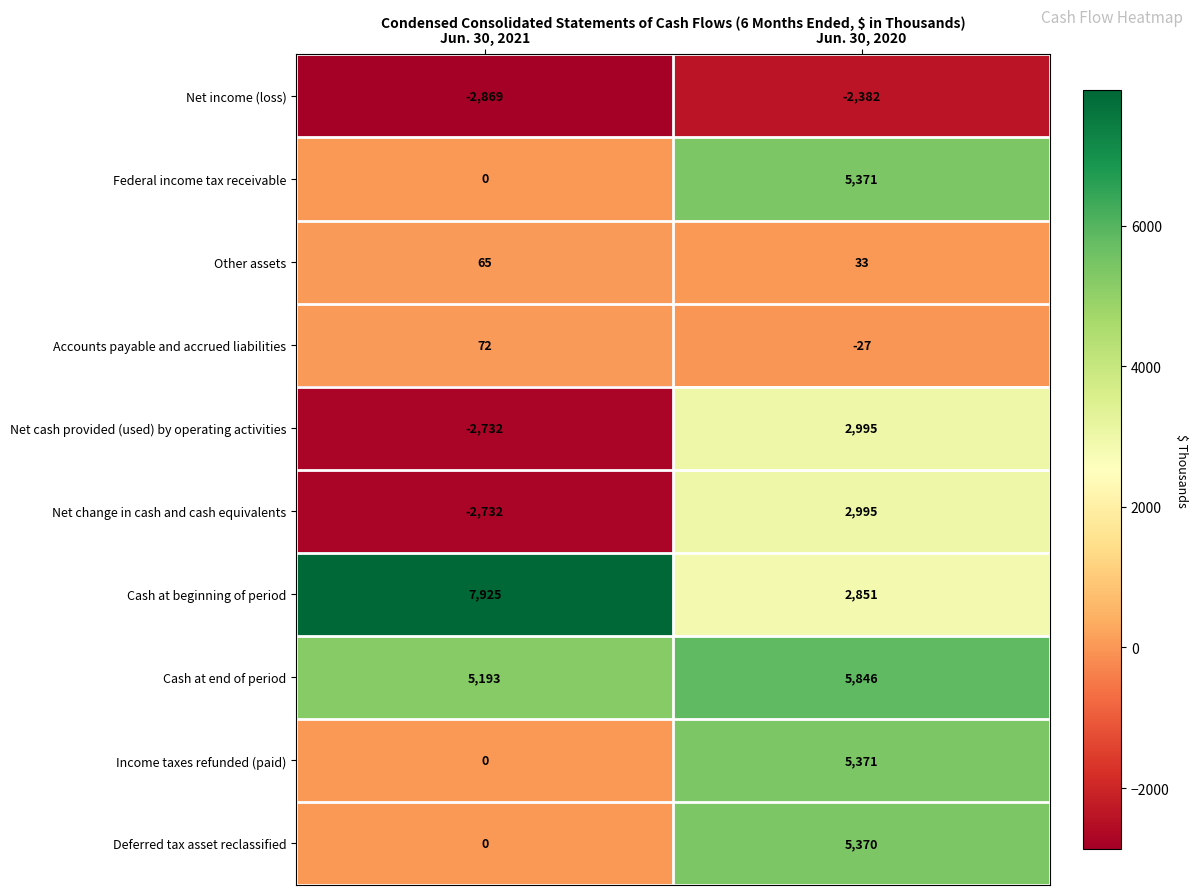

At which label is Net cash provided (used) by operating activities closest to 131?

Jun. 30, 2021